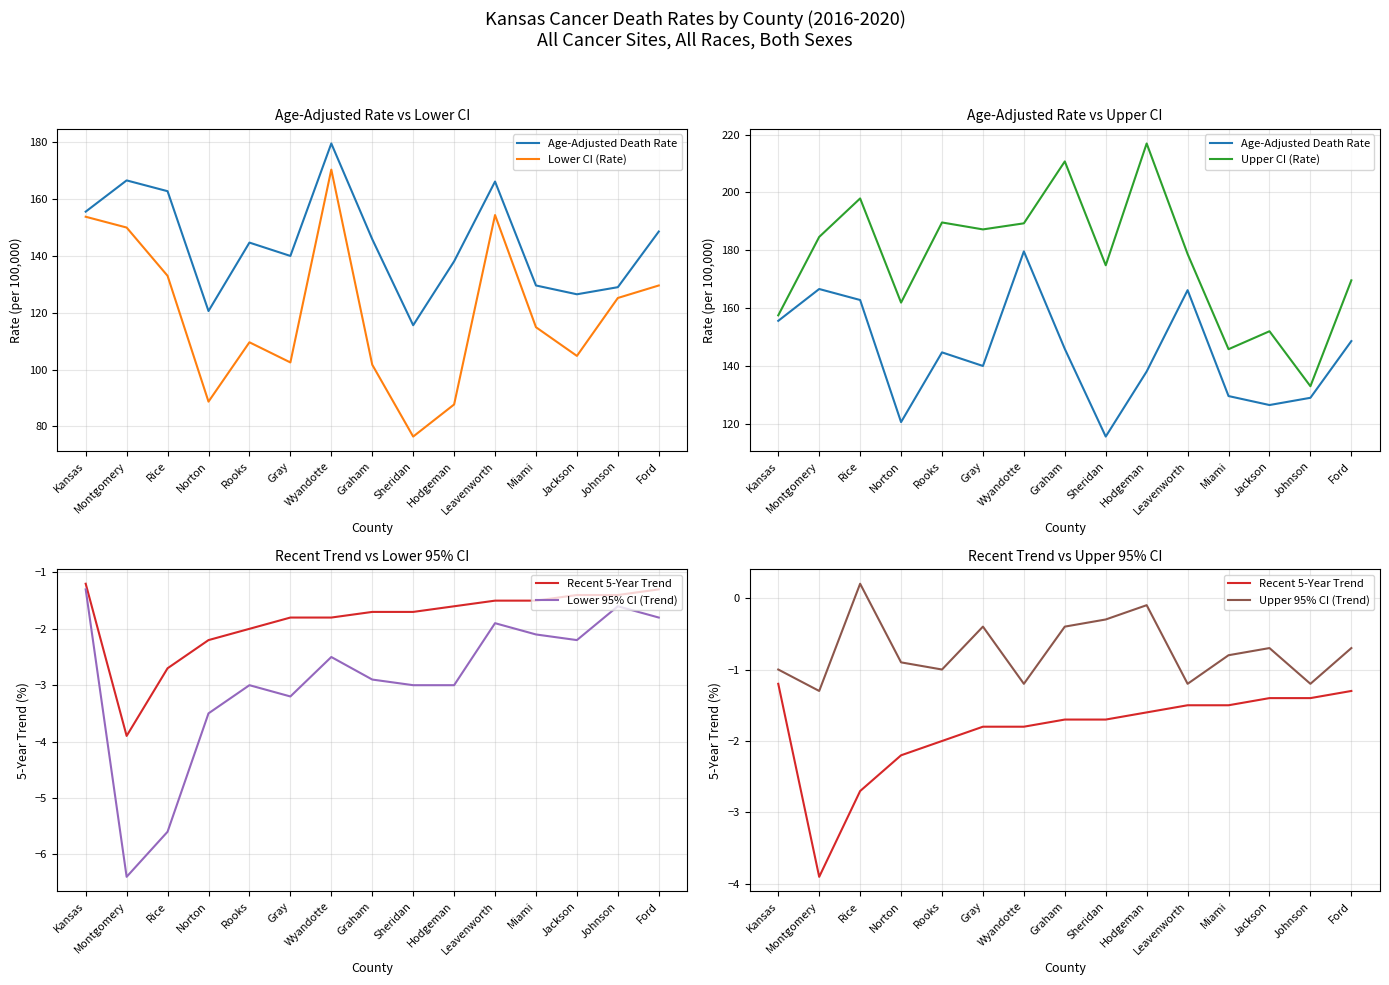

What is the label of the 4th point from the right?

Miami